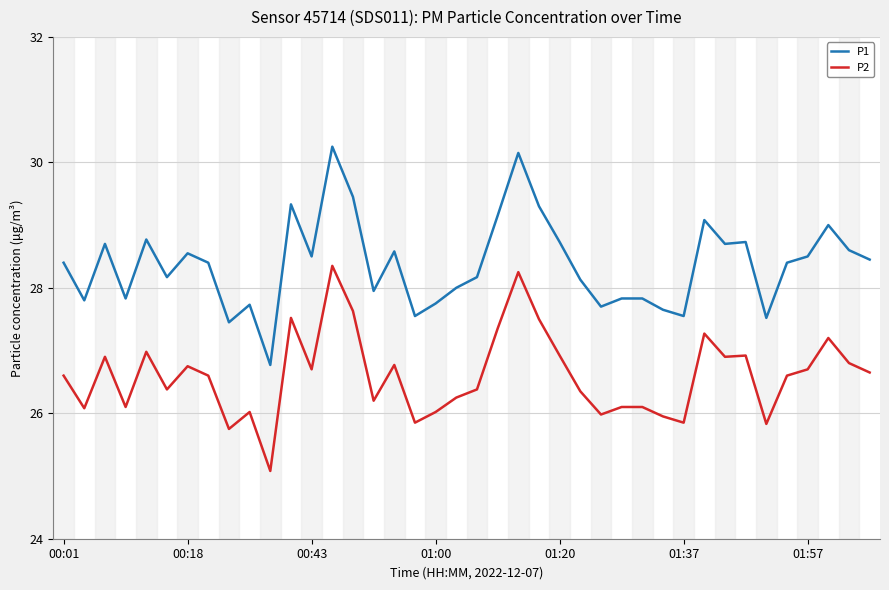

Which series has the widest spread of values?

P1